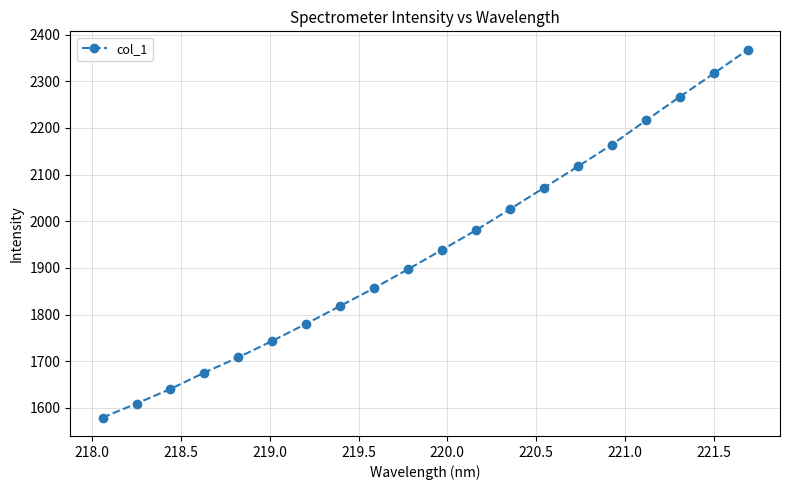

Is this an area chart (filled region under the line)?

No